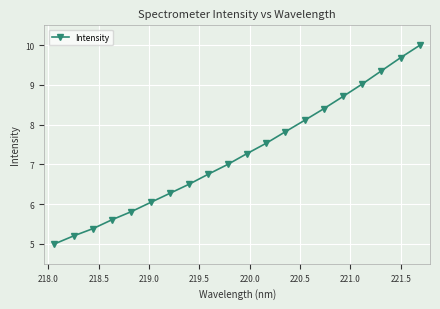

What is the minimum value shown in the chart?

5.0